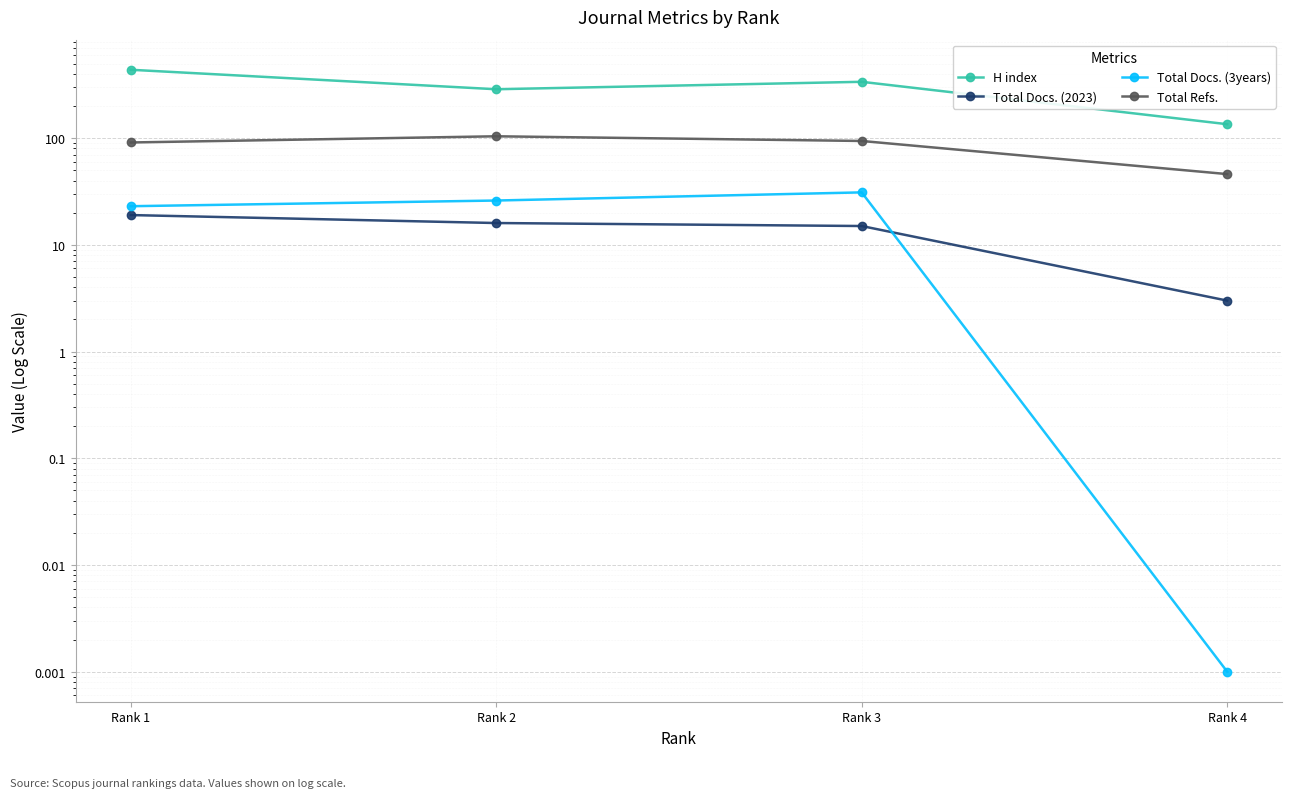

How many data points in Total Docs. (2023) are less than 16?

2